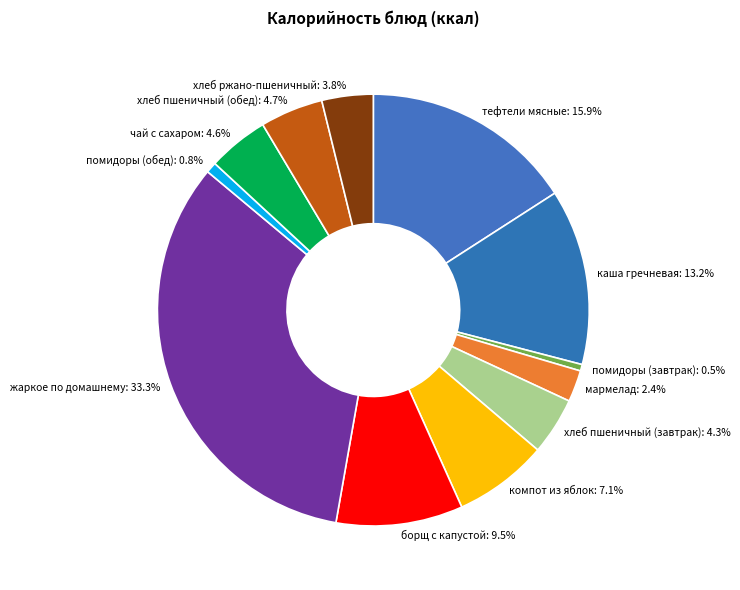

What percentage is NOT represented by чай с сахаром?

95.4%